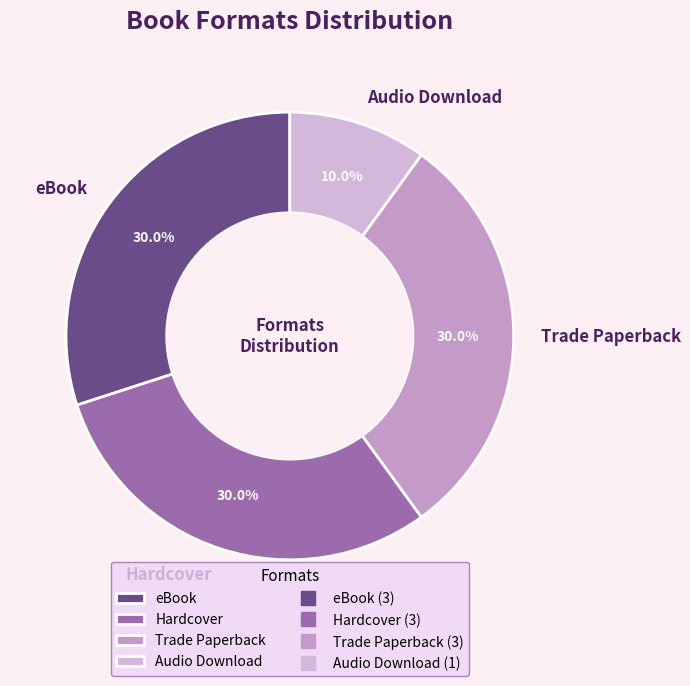

What is the ratio of the value at eBook to the value at Audio Download?

3.0